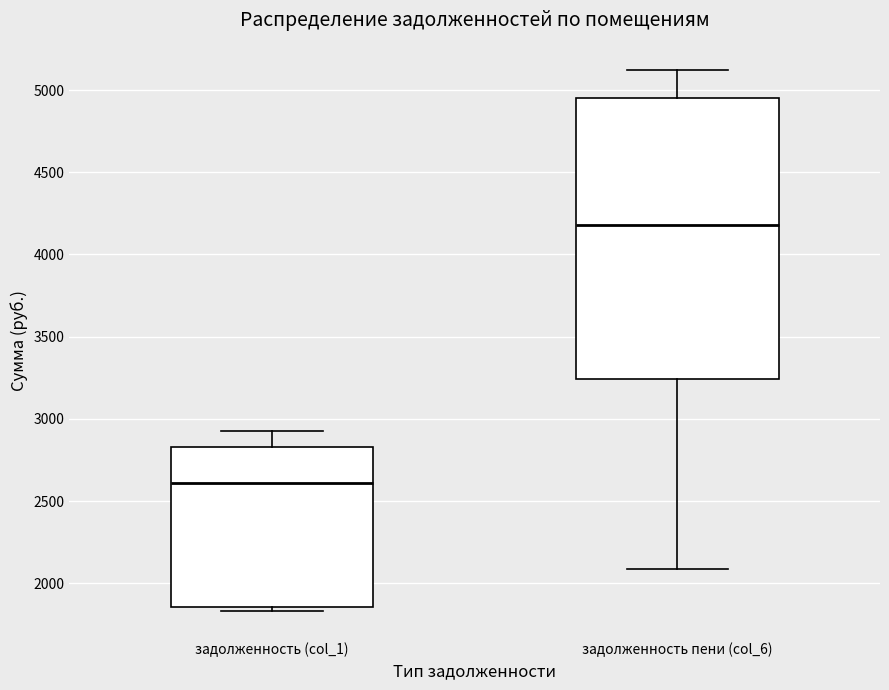

Which box is the tallest, from its lower edge to its upper edge?

задолженность пени (col_6)